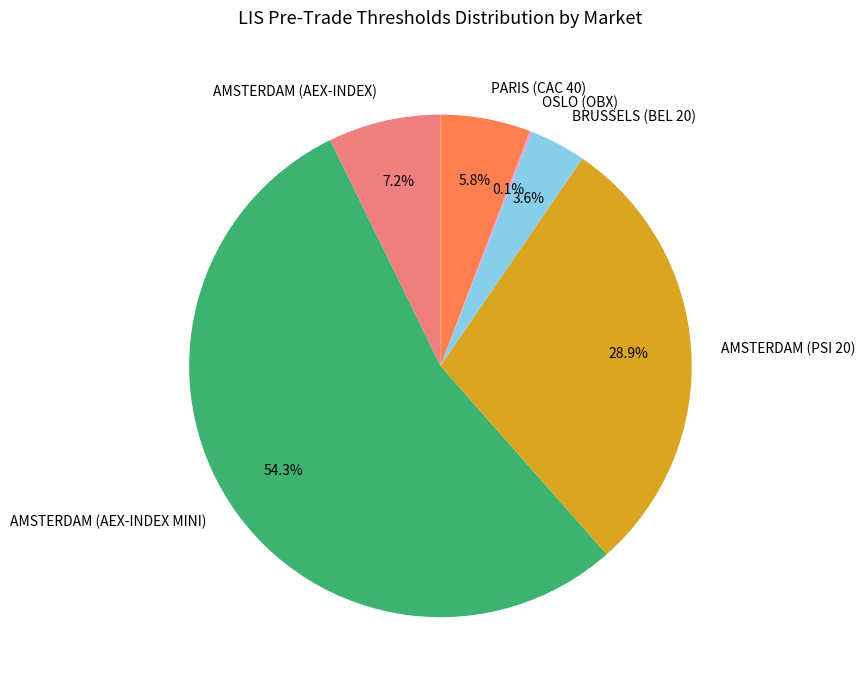

Is there any slice that represents more than half of the pie?

Yes